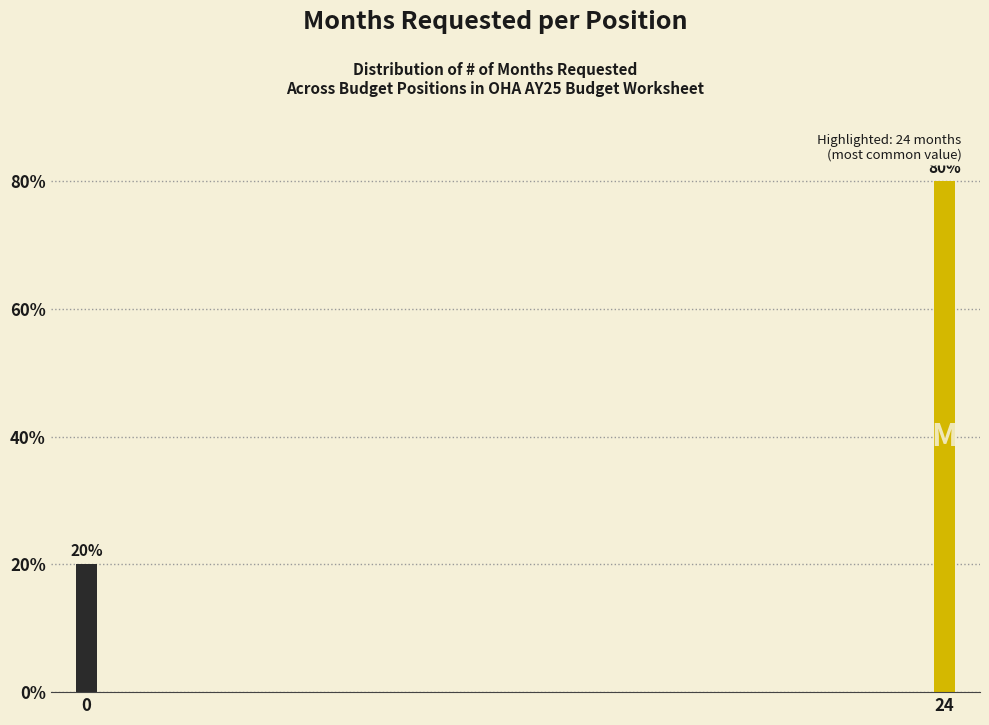

Reading left to right, what are all the values shown in this chart?

20	80